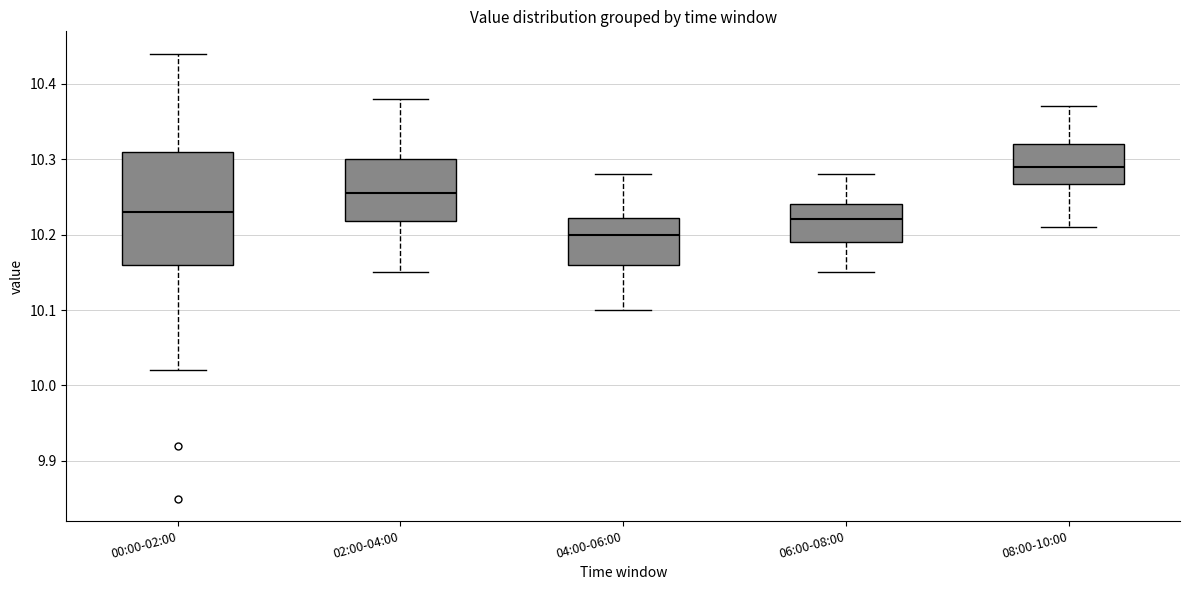

Comparing the boxes themselves (not the whiskers), which one is the tallest?

00:00-02:00